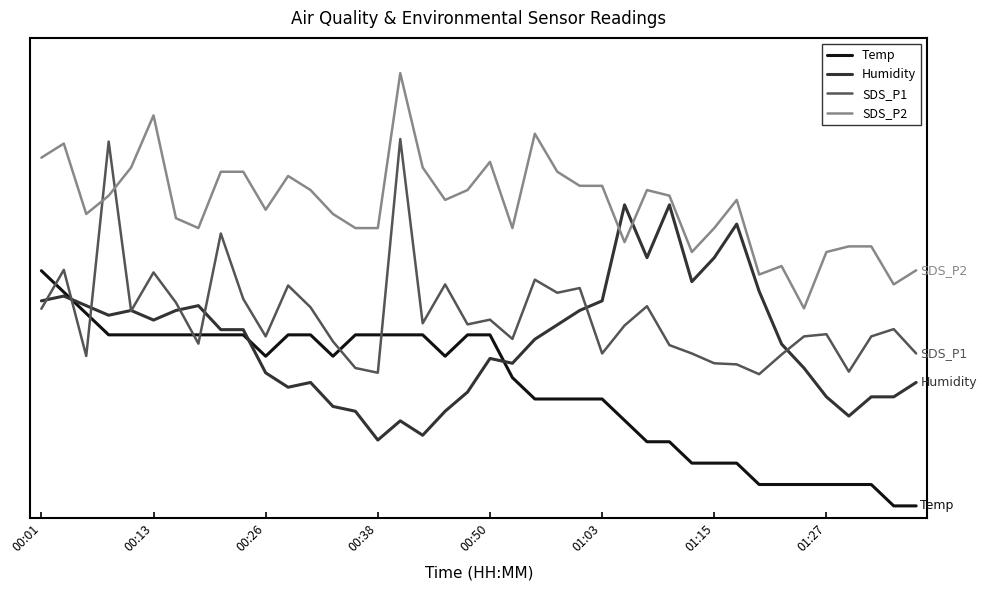

At how many categories does at least one series exceed 0?

40